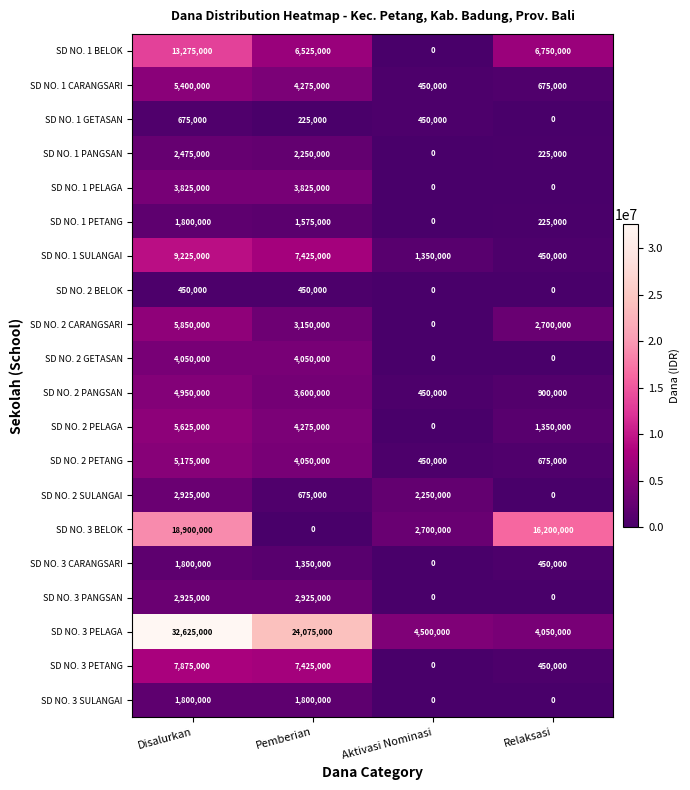

Which series changed the most between Aktivasi Nominasi and Relaksasi?

SD NO. 3 BELOK